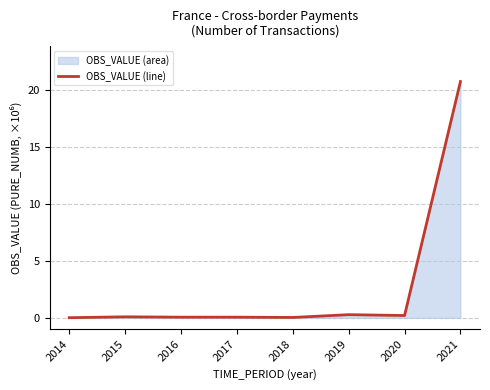

What is the maximum value shown in the chart?

20.7